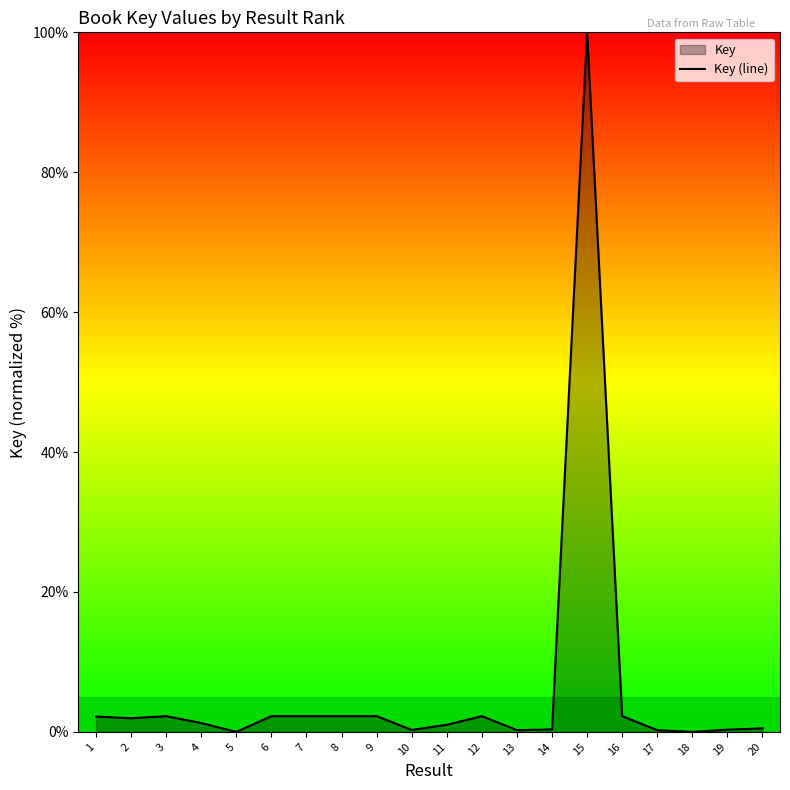

Where is the first local maximum?

3